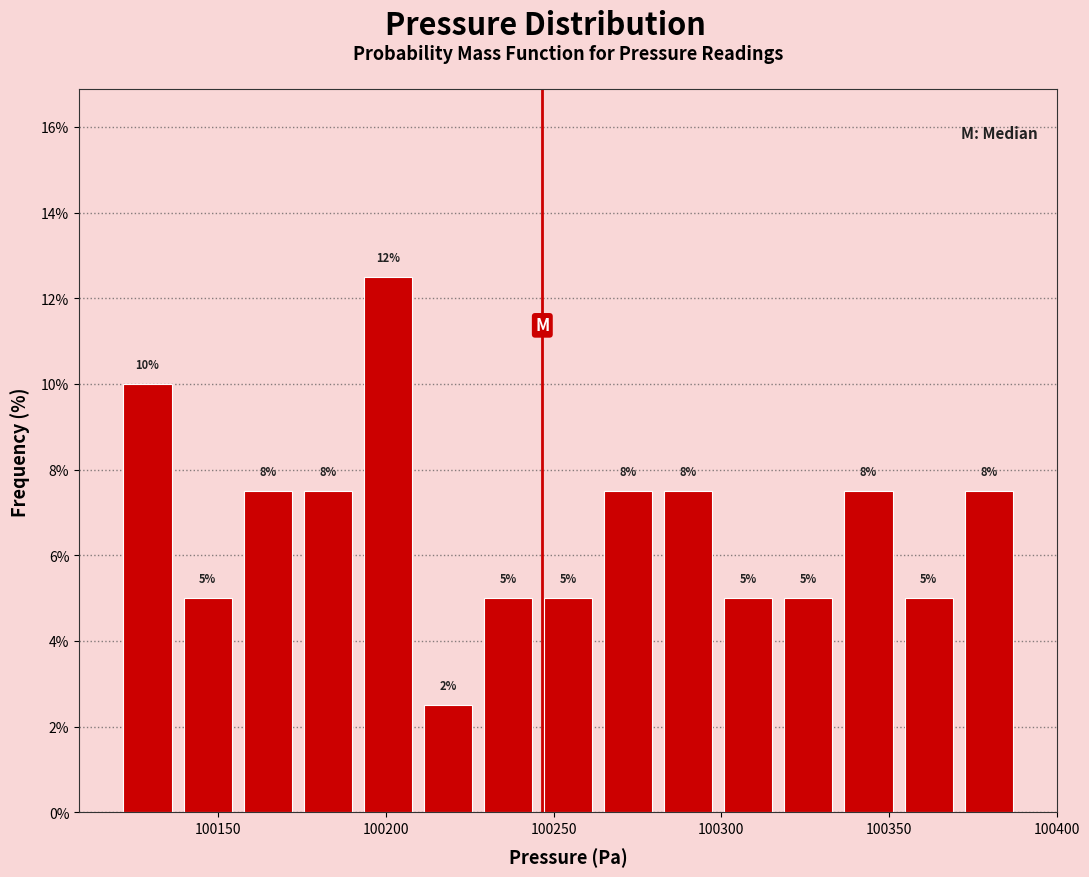

Around what value on the x-axis is the tallest bar? Give the approximate position of its centre, as read against the axis.

100200